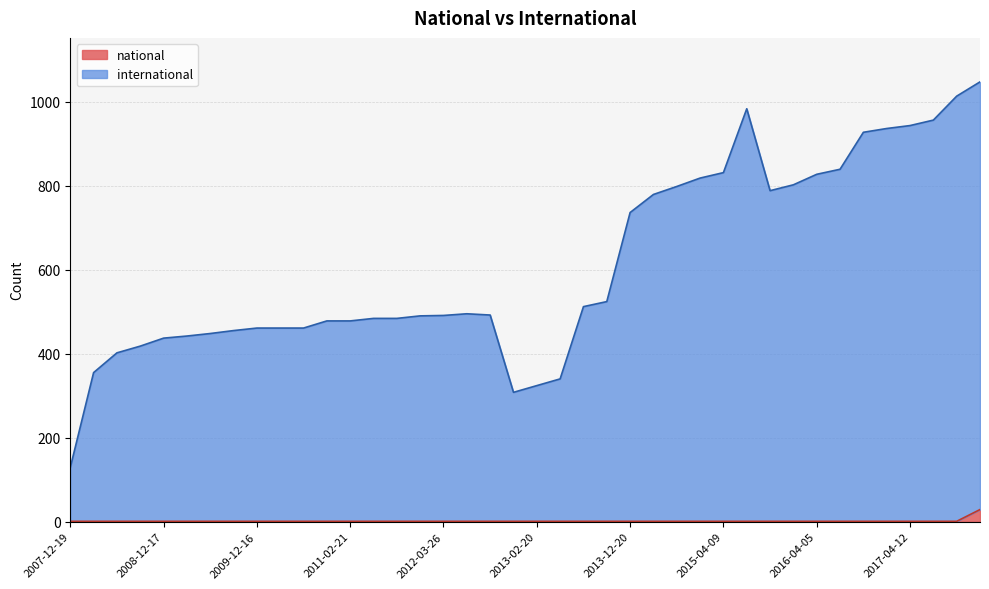

Reading right to left, transcribe all the data shown in this chart.

international: 1047	1013	956	943	936	927	839	827	802	788	983	831	818	798	779	736	524	512	340	324	308	492	495	491	490	484	484	478	478	461	461	461	455	448	442	437	418	402	355	129
national: 29	1	1	1	1	1	1	1	1	1	1	1	1	1	1	1	1	1	1	1	1	1	1	1	1	1	1	1	1	1	1	1	1	1	1	1	1	1	1	1